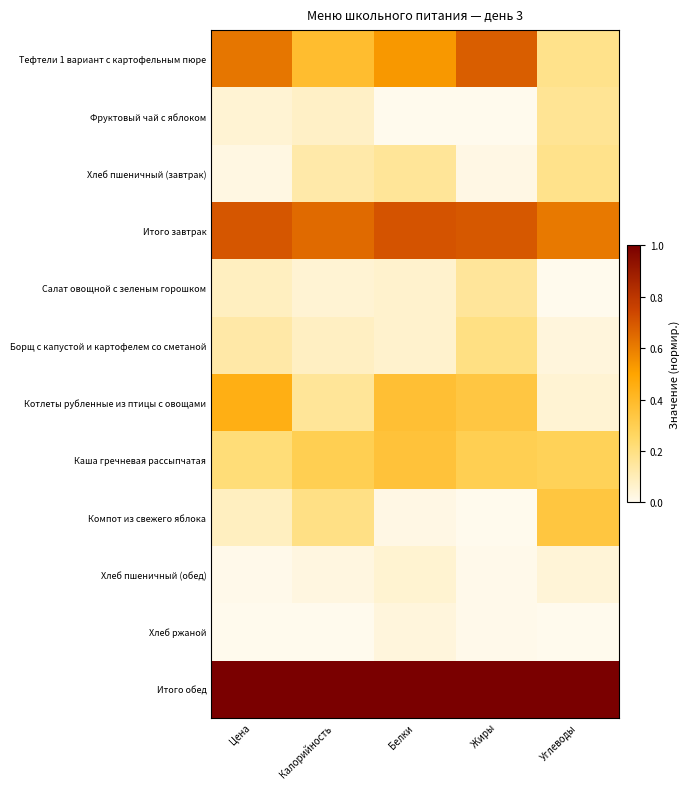

What is the total value across all series at Углеводы?

2.9